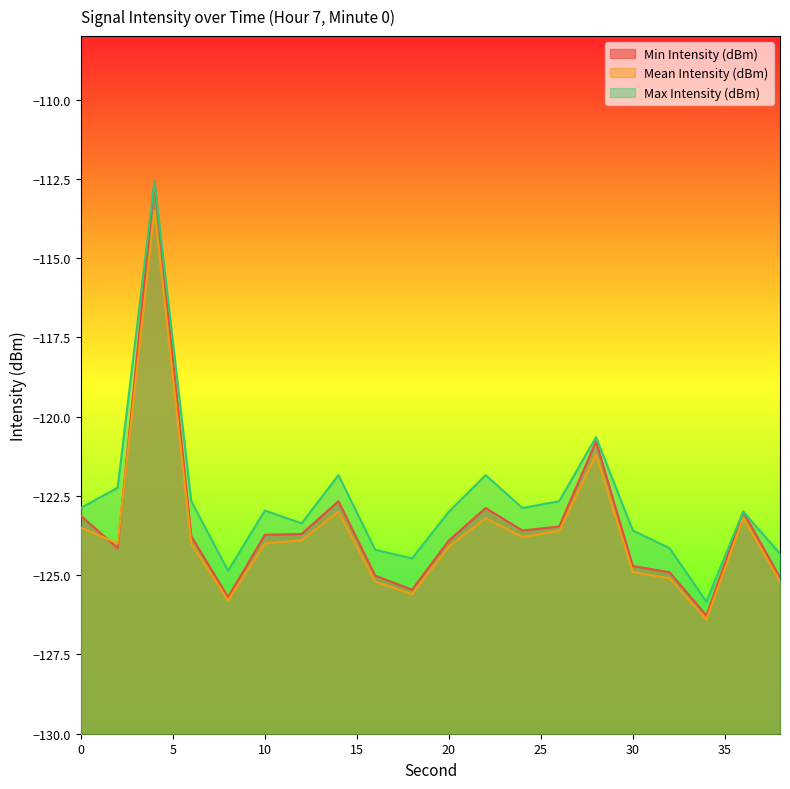

True or false: Max Intensity (dBm) and Mean Intensity (dBm) intersect in this chart.

False